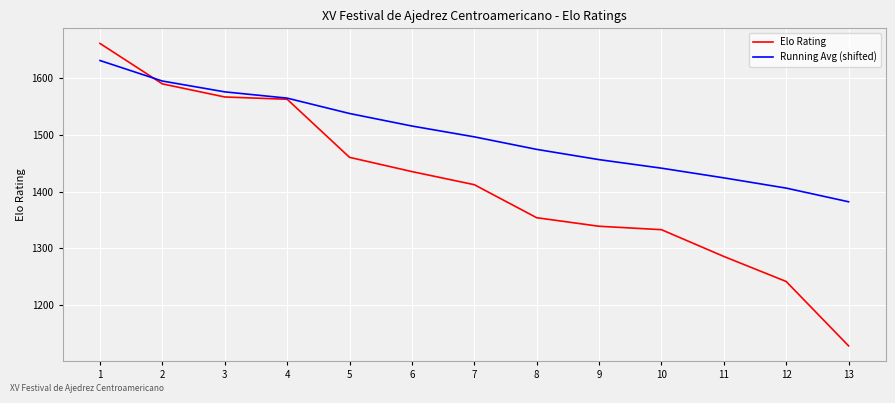

Rank the series by their maximum value, from highest to lowest.

Elo Rating, Running Avg (shifted)